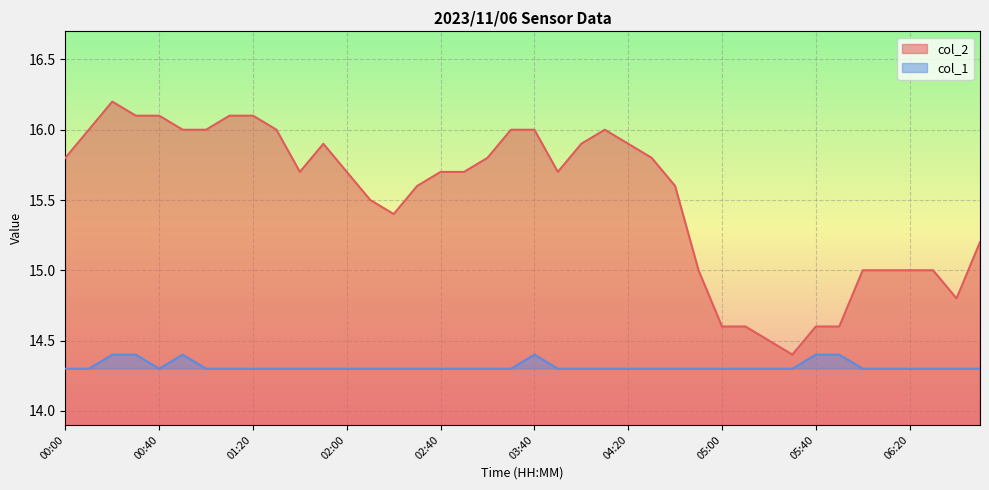

How many lines are shown in the chart?

2